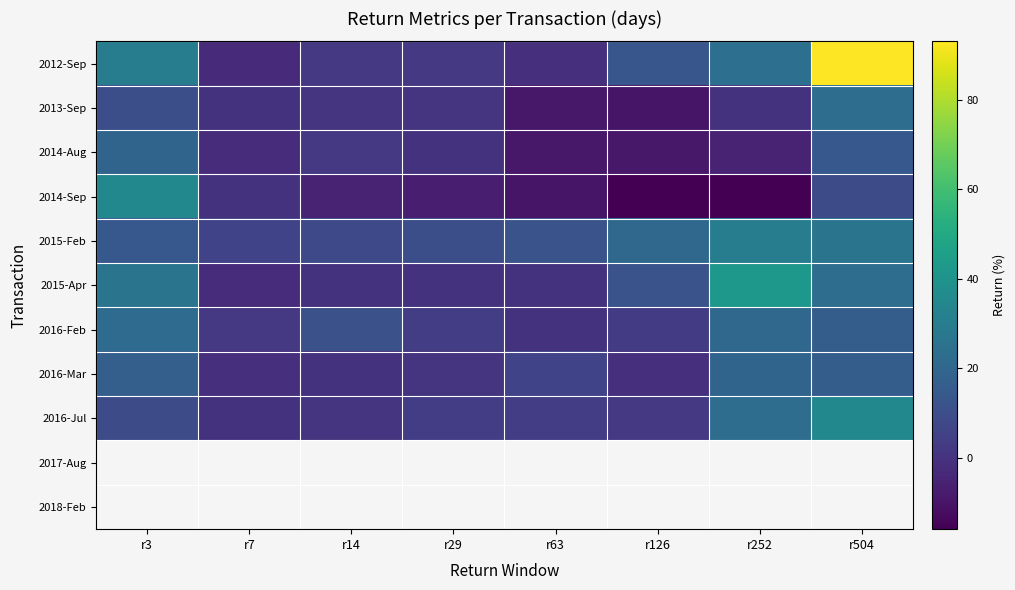

At which label is 2014-Aug closest to 5?

r14